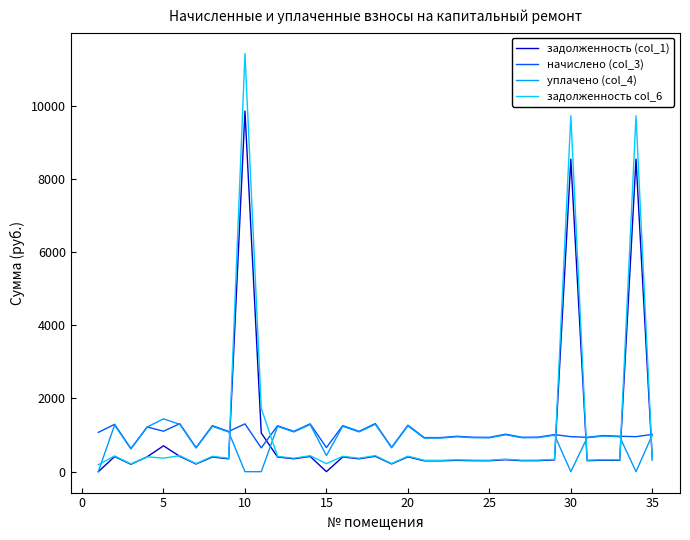

What is the highest value of the начислено (col_3) series?

1315.4